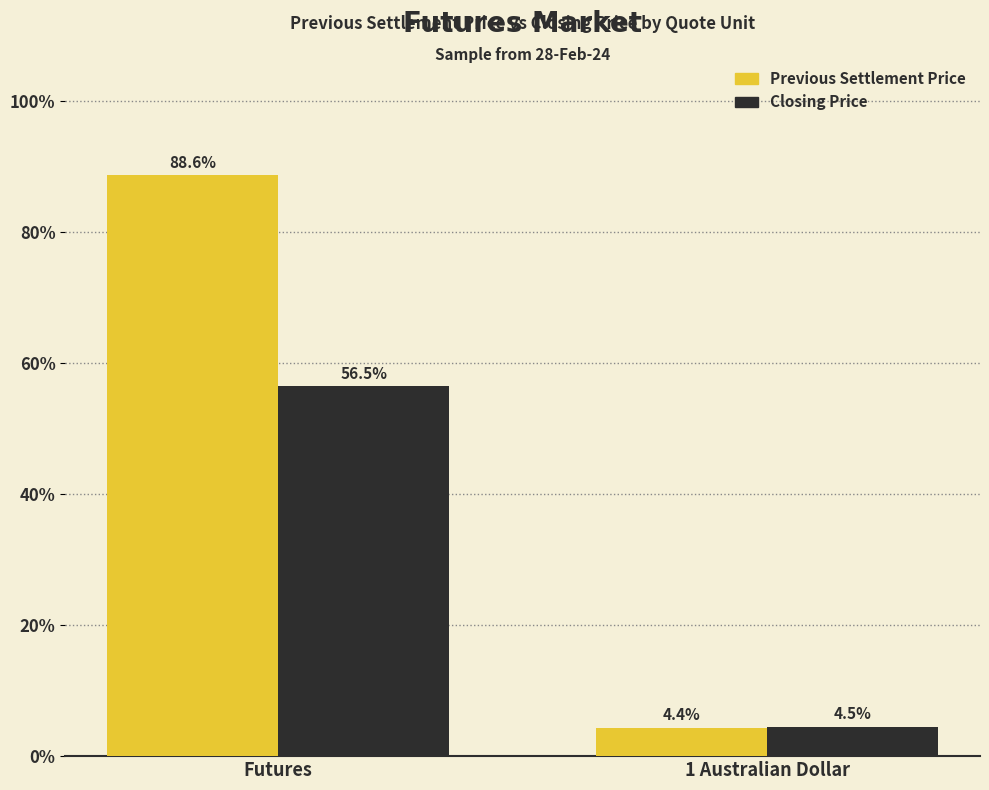

What are all the series names shown in the legend?

Previous Settlement Price, Closing Price